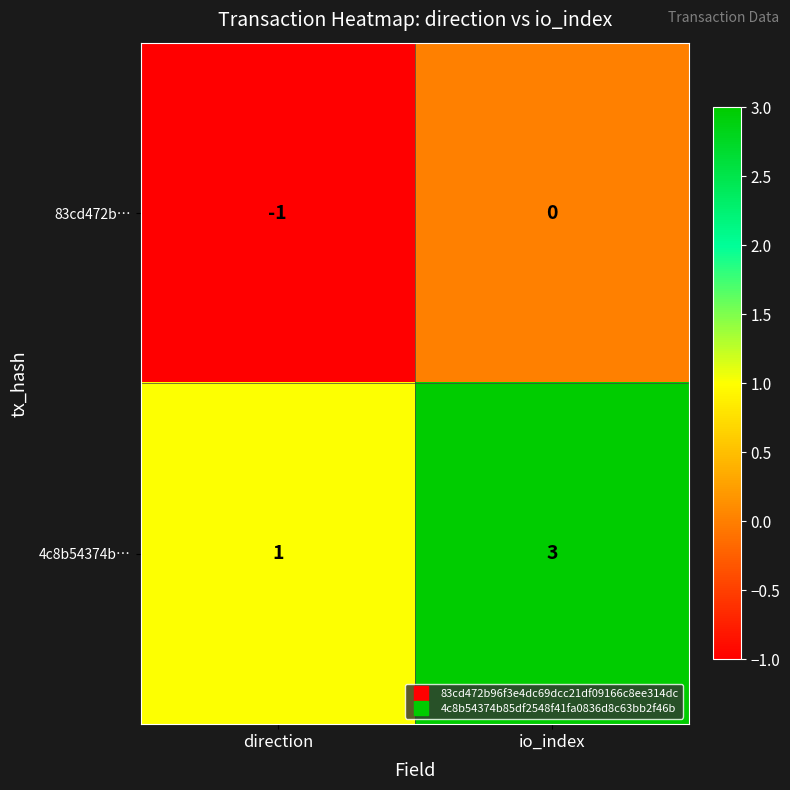

Which series has the largest total across all categories?

4c8b54374b…